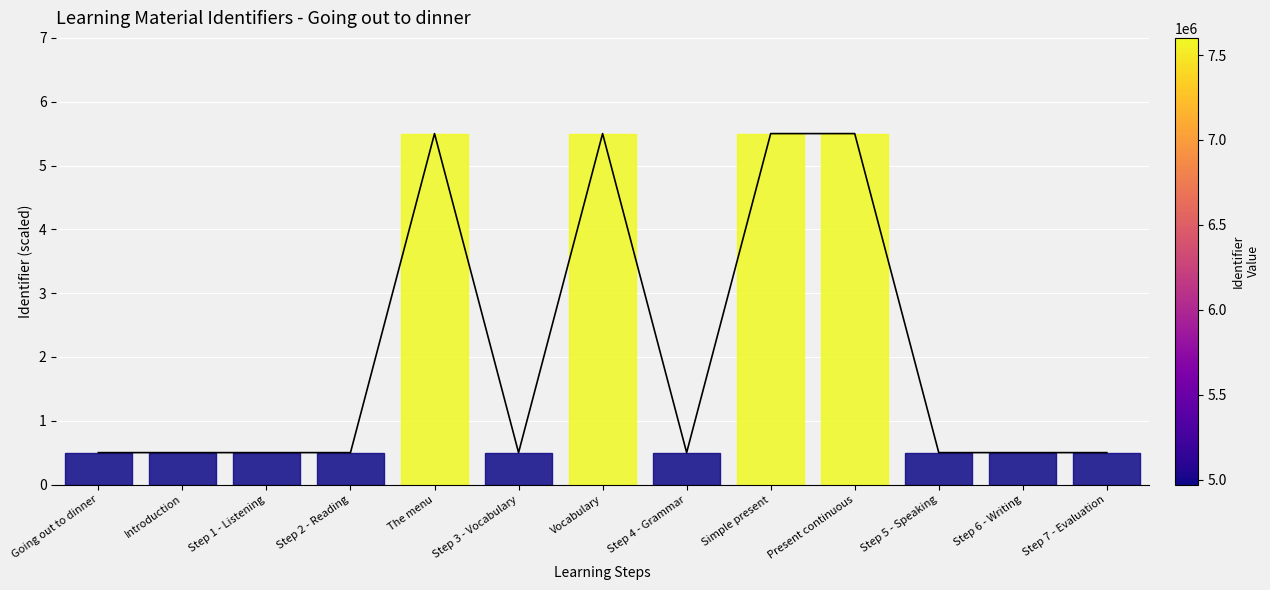

What is the change in value from Step 2 - Reading to Simple present?

+5.0